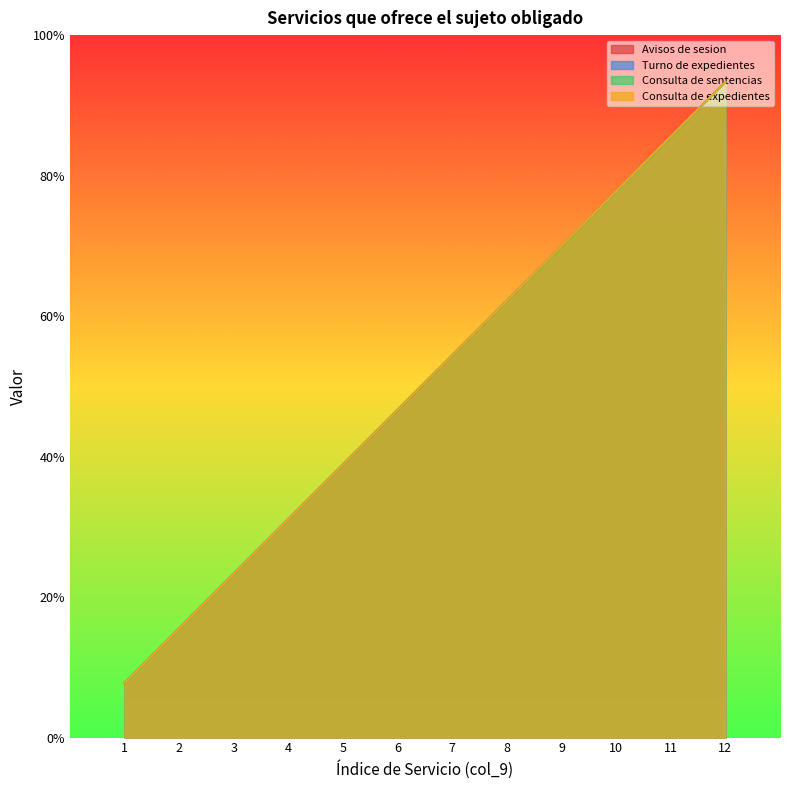

True or false: Turno de expedientes and Consulta de sentencias intersect in this chart.

False